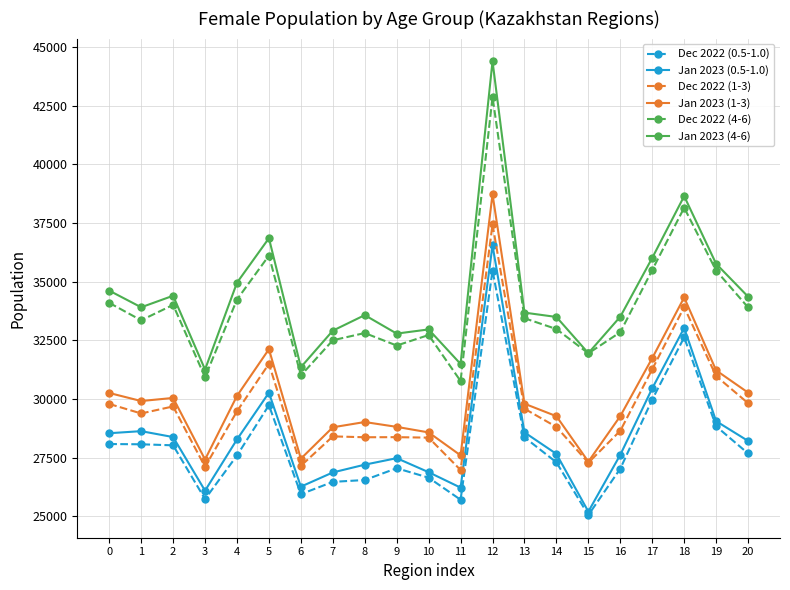

How many lines are shown in the chart?

6